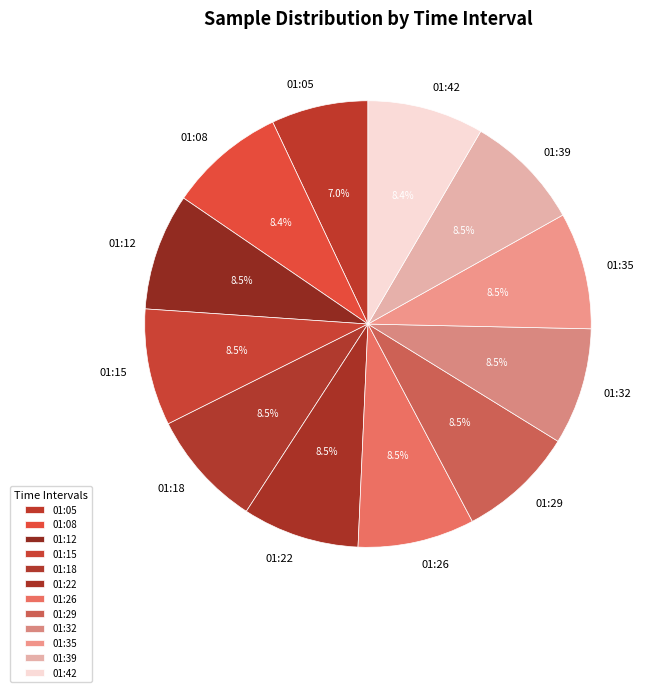

What percentage is the 01:08 slice, to the nearest percent?

8%